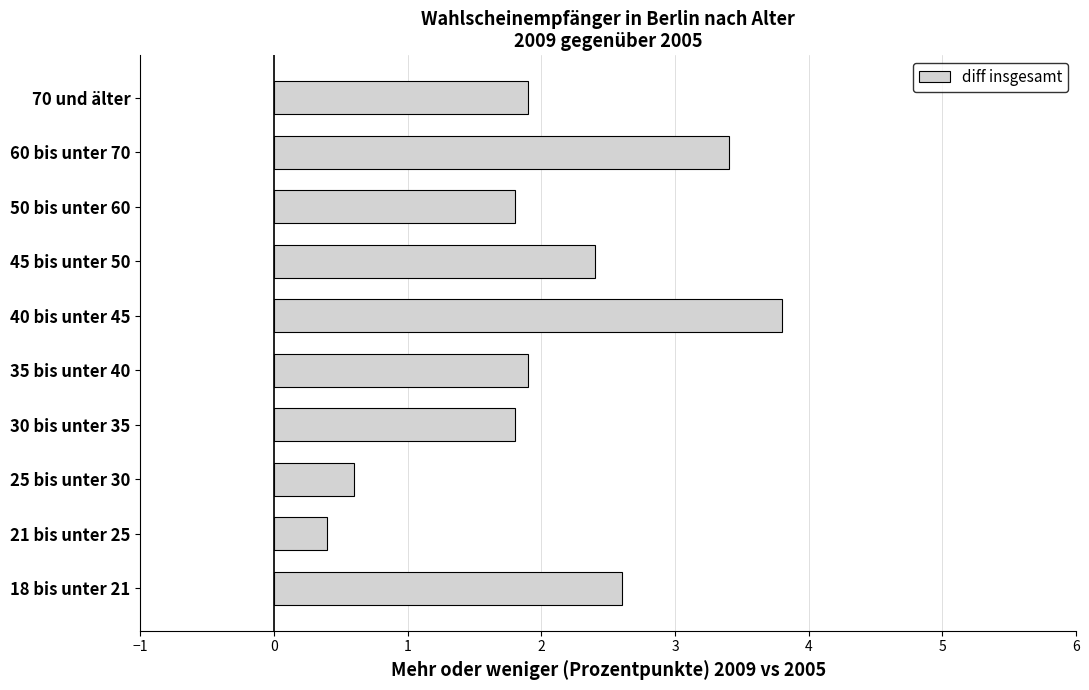

What is the average value?

2.1